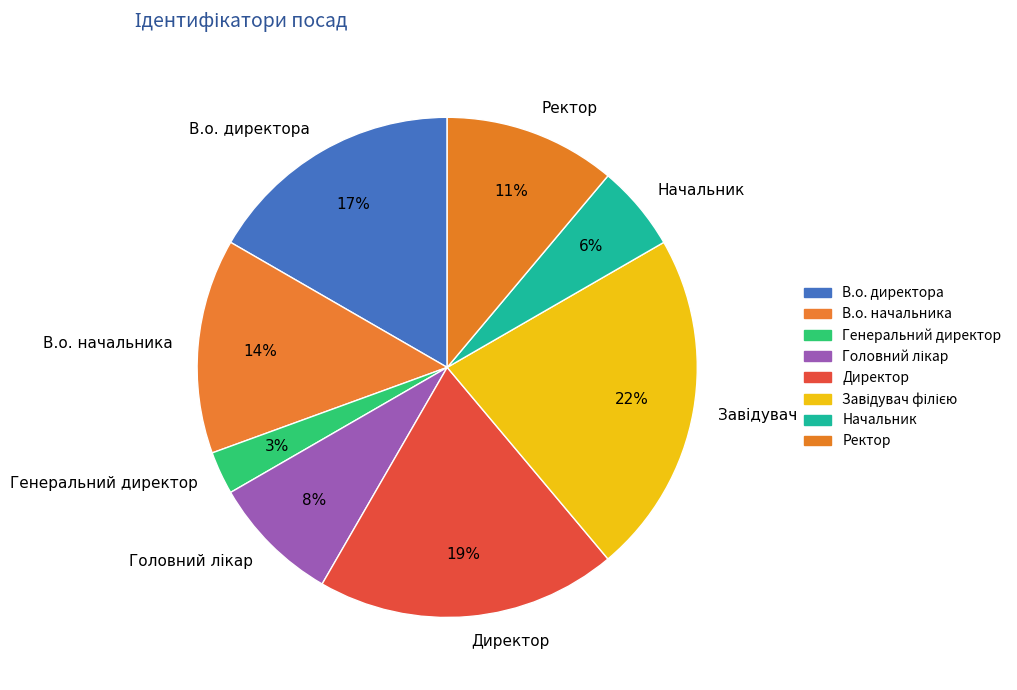

To the nearest percent, what portion does В.о. директора represent?

17%